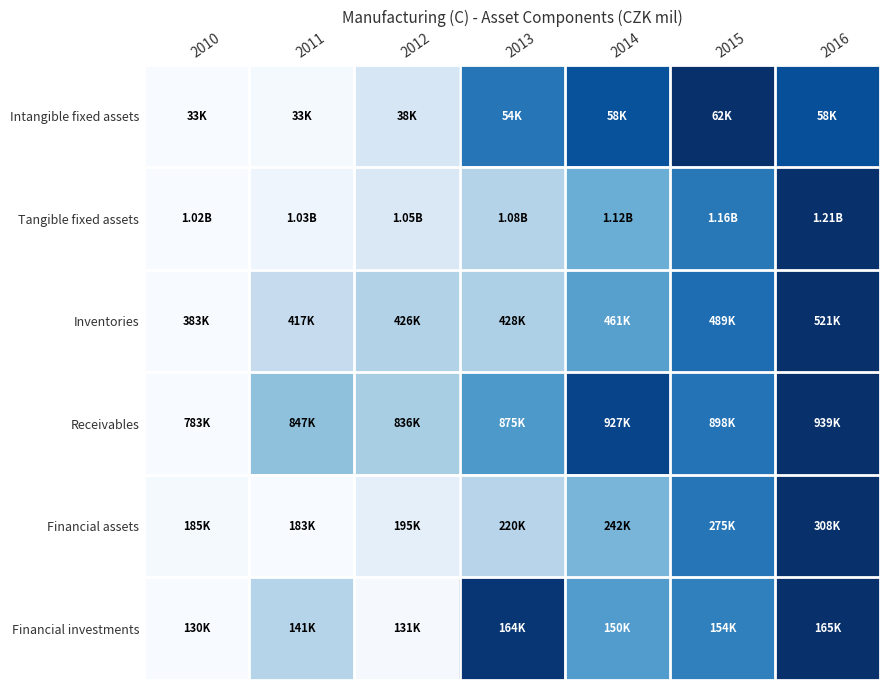

Reading left to right, what are all the values shown in this chart?

Intangible fixed assets: 2010=0.0	2011=0.0	2012=0.2	2013=0.7	2014=0.9	2015=1.0	2016=0.9
Tangible fixed assets: 2010=0.0	2011=0.0	2012=0.1	2013=0.3	2014=0.5	2015=0.7	2016=1.0
Inventories: 2010=0.0	2011=0.2	2012=0.3	2013=0.3	2014=0.6	2015=0.8	2016=1.0
Receivables: 2010=0.0	2011=0.4	2012=0.3	2013=0.6	2014=0.9	2015=0.7	2016=1.0
Financial assets: 2010=0.0	2011=0.0	2012=0.1	2013=0.3	2014=0.5	2015=0.7	2016=1.0
Financial investments: 2010=0.0	2011=0.3	2012=0.0	2013=1.0	2014=0.6	2015=0.7	2016=1.0